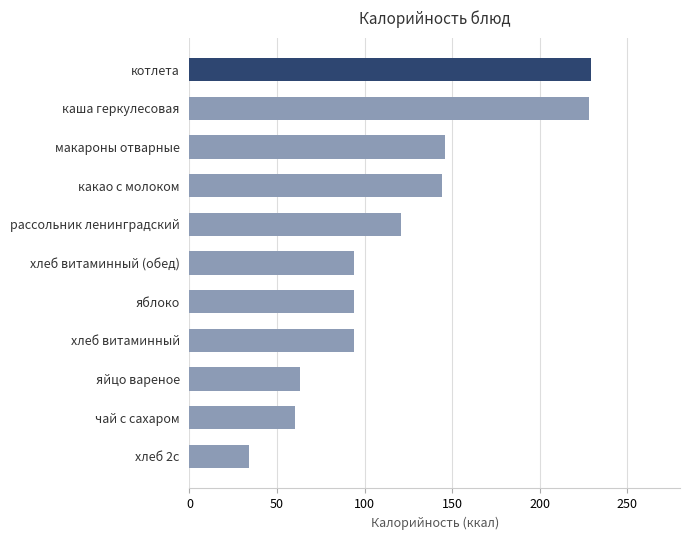

What is the difference between the values at котлета and хлеб 2с?

195